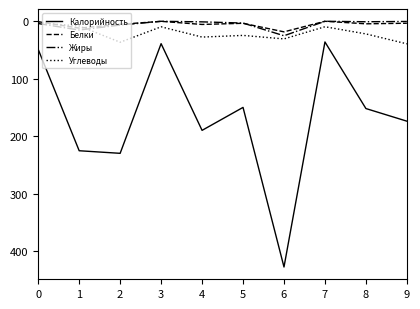

Is the value of Жиры at 0 greater than the value of Углеводы at 3?

No